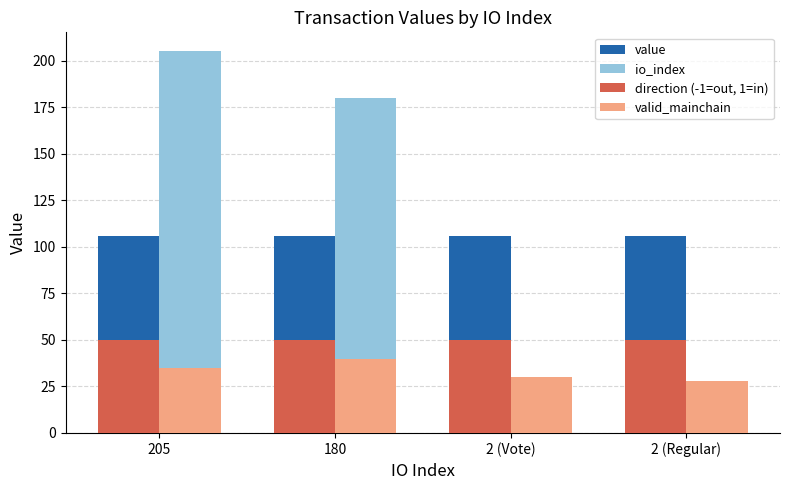

What is the difference between the highest and lowest values at 2 (Regular)?

103.7